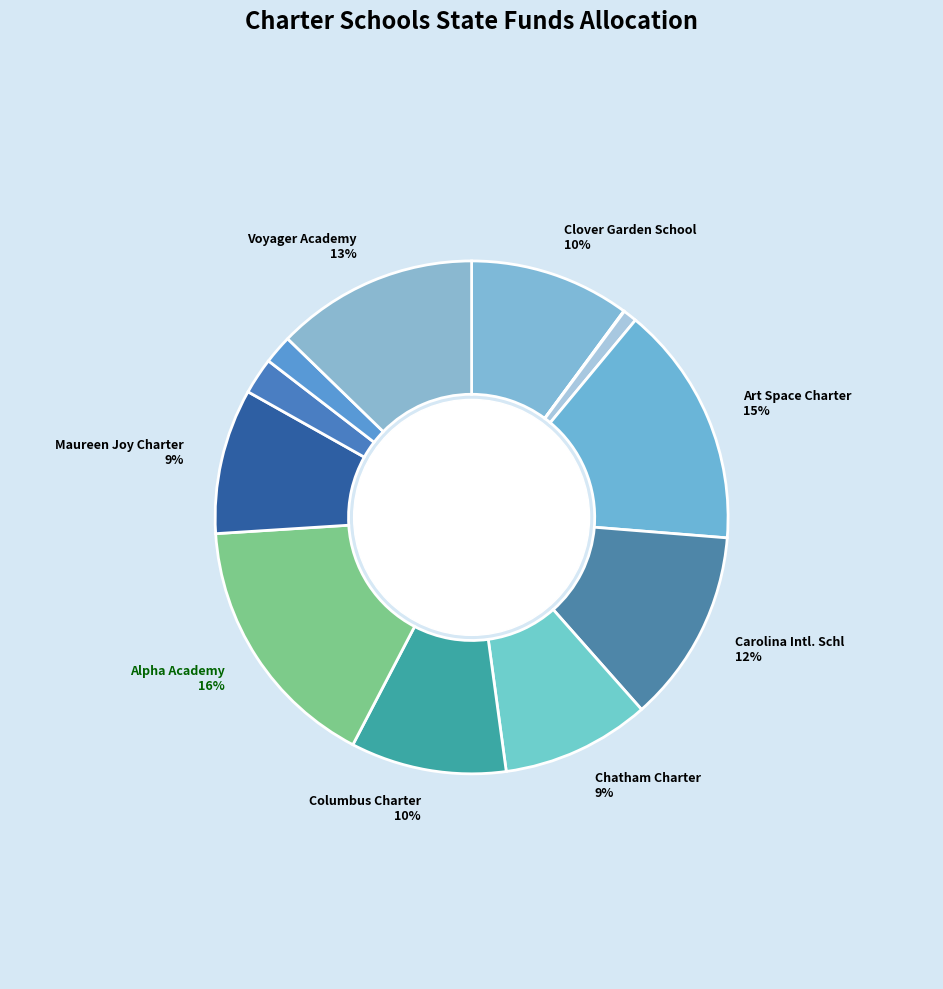

Rank the categories by value from lowest to highest.

The Hawbridge, Emereau: Bladen, Central Park School, Carter Comm. School, Maureen Joy Charter, Chatham Charter, Columbus Charter, Clover Garden School, Carolina Intl. Schl, Voyager Academy, Art Space Charter, Alpha Academy